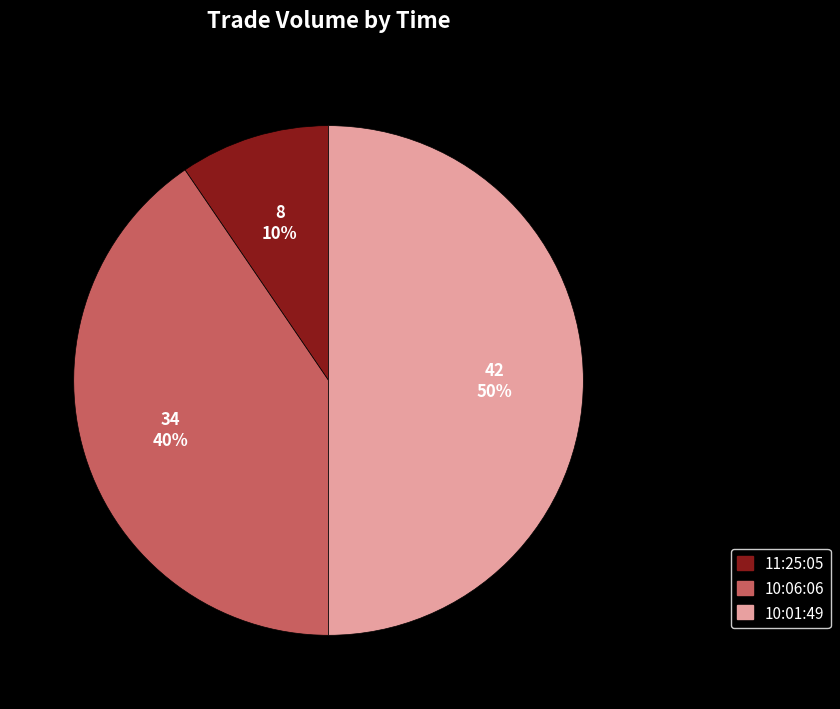

Between 10:06:06 and 10:01:49, which is larger?

10:01:49